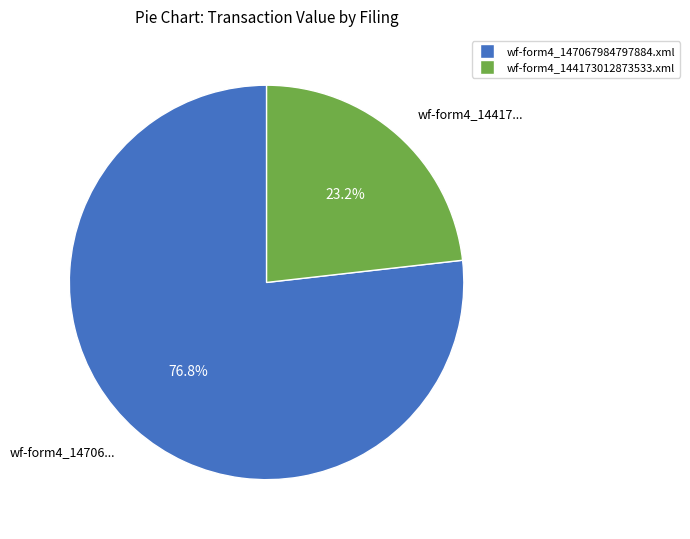

What is the largest slice in the pie chart?

wf-form4_147067984797884.xml